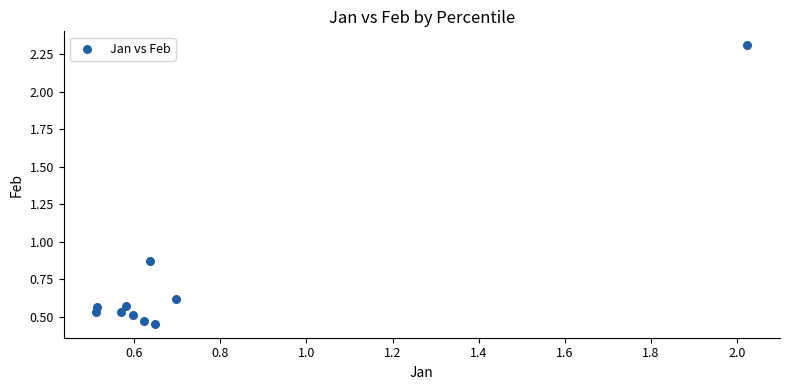

What is the average X value?

0.7